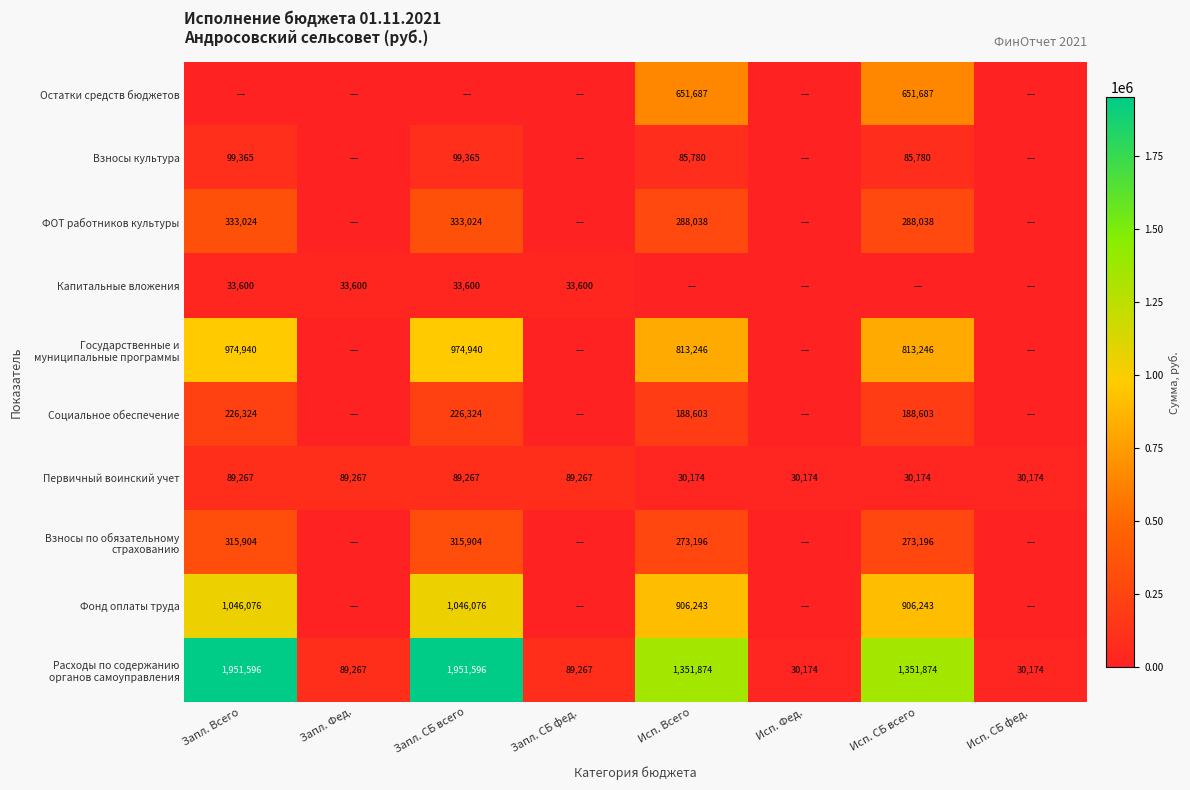

What is the sum of all Первичный воинский учет values?

477764